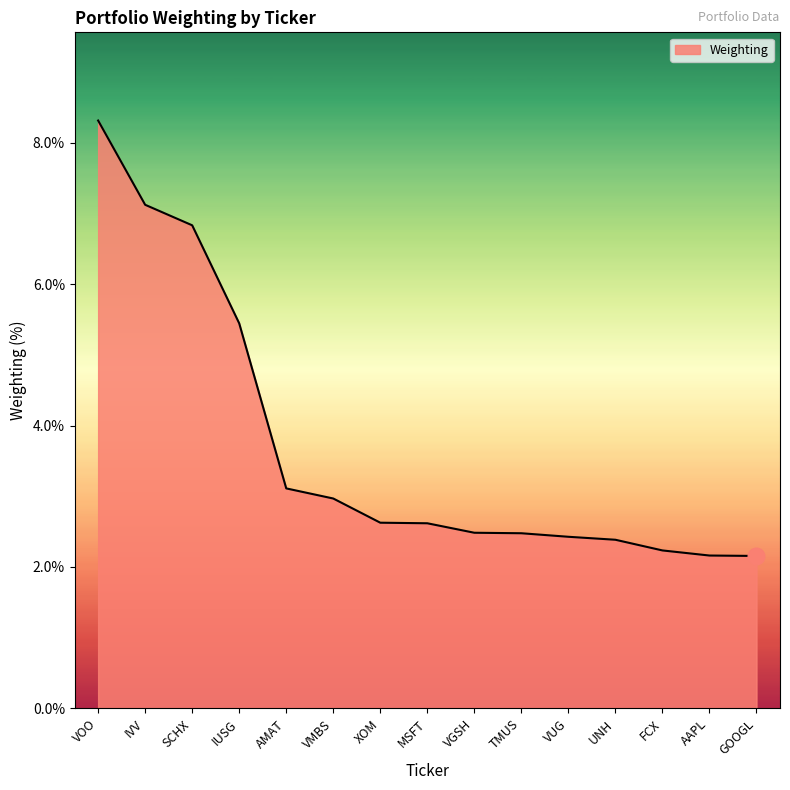

Reading right to left, transcribe all the data shown in this chart.

GOOGL=2.2	AAPL=2.2	FCX=2.2	UNH=2.4	VUG=2.4	TMUS=2.5	VGSH=2.5	MSFT=2.6	XOM=2.6	VMBS=3.0	AMAT=3.1	IUSG=5.4	SCHX=6.8	IVV=7.1	VOO=8.3